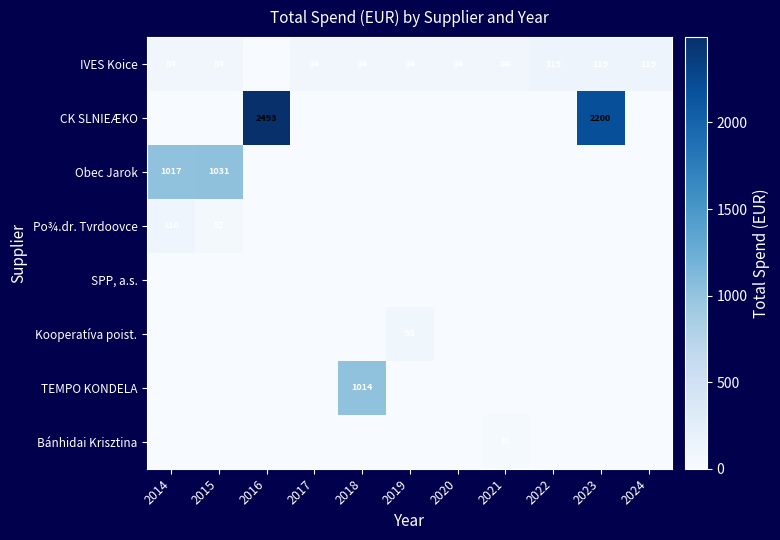

Which label corresponds to the largest value in the chart?

2016